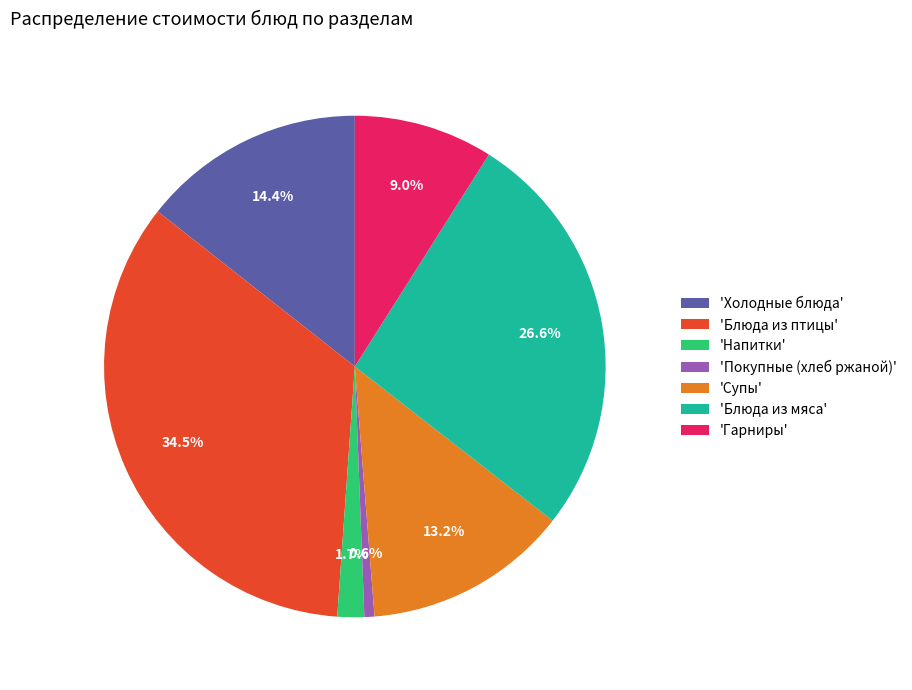

What percentage is NOT represented by 'Холодные блюда'?

85.6%